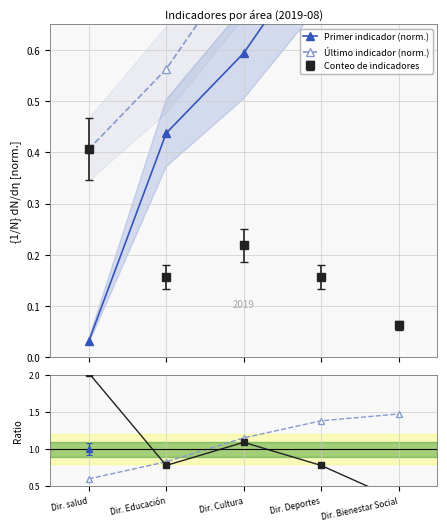

Which category has the lowest value across all series?

Dir. salud